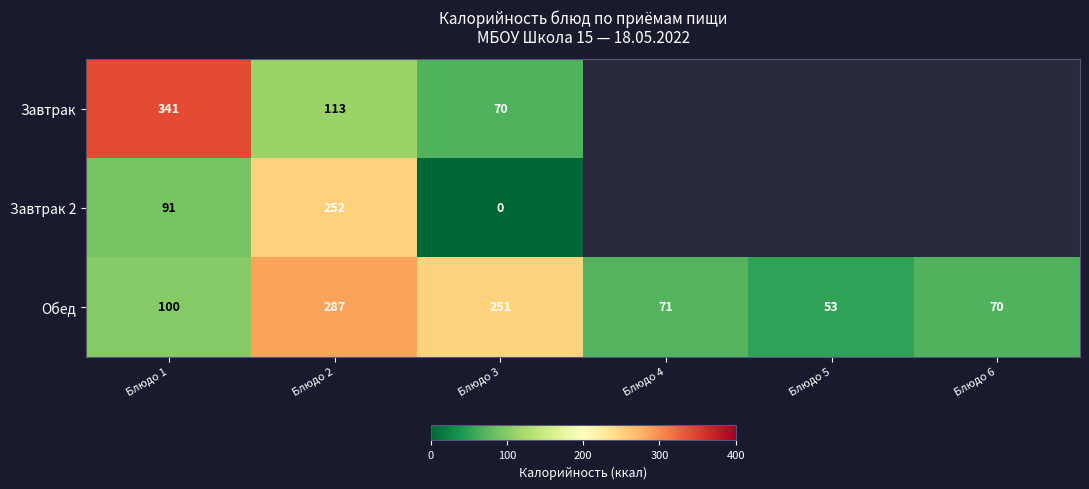

What is the approximate value of Обед at Блюдо 3?

251